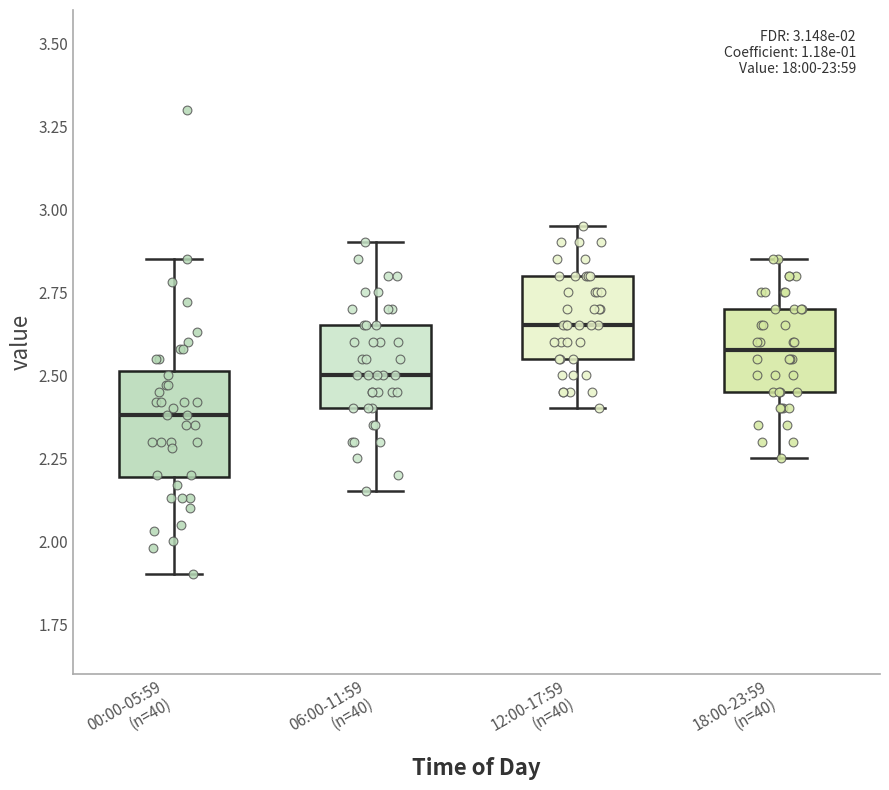

Which box's median line is the lowest?

00:00-05:59 (n=40)